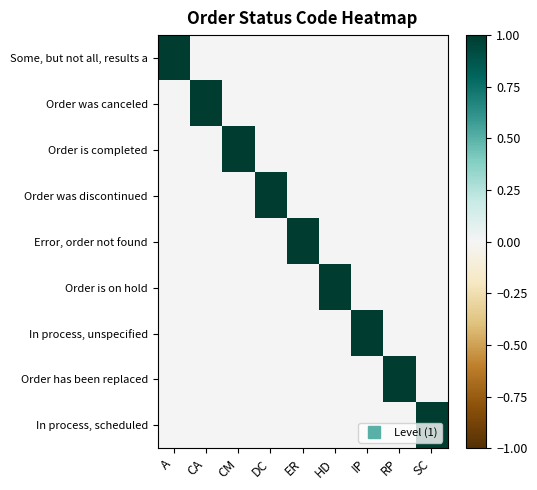

What is the total value across all series at RP?

1